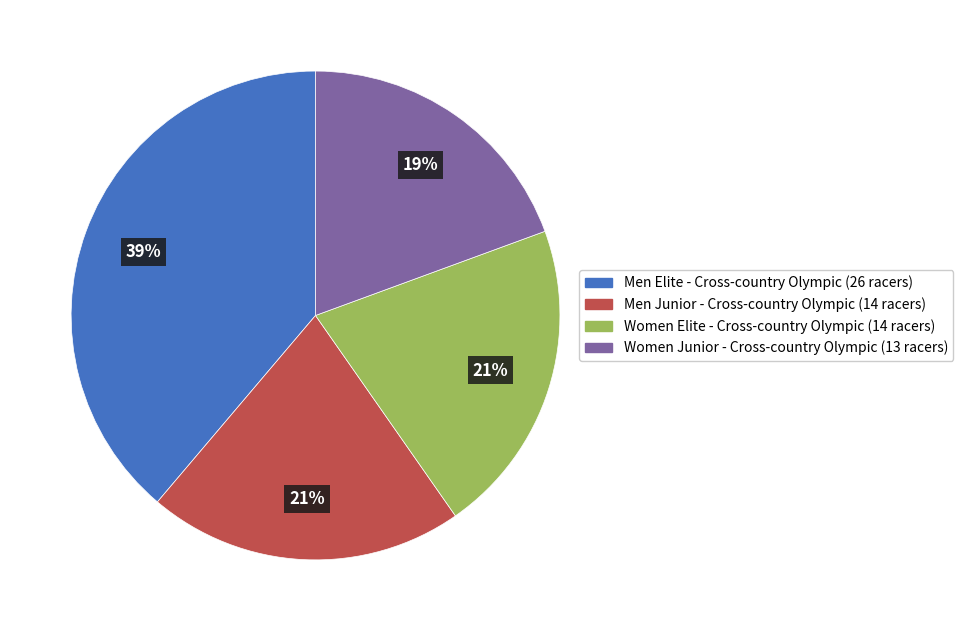

Does Men Junior - Cross-country Olympic represent more than half of the total?

No